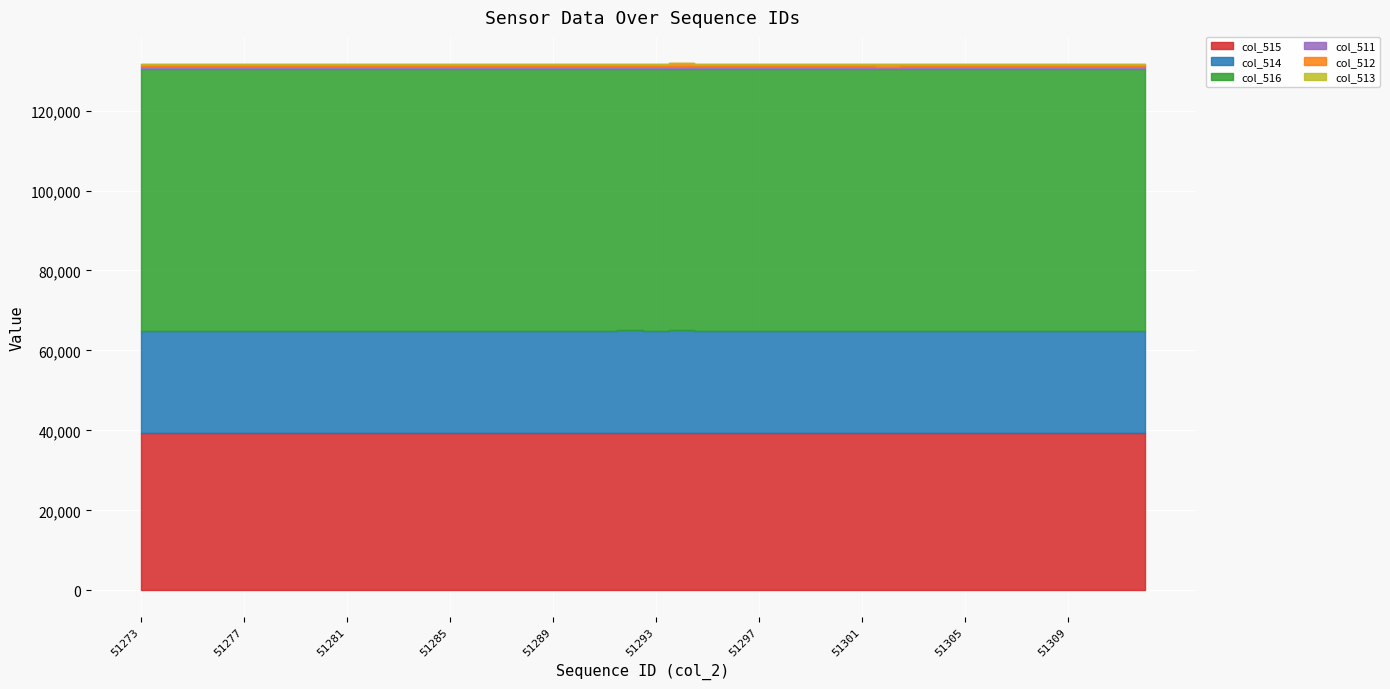

At how many categories does at least one series exceed 64860?

40